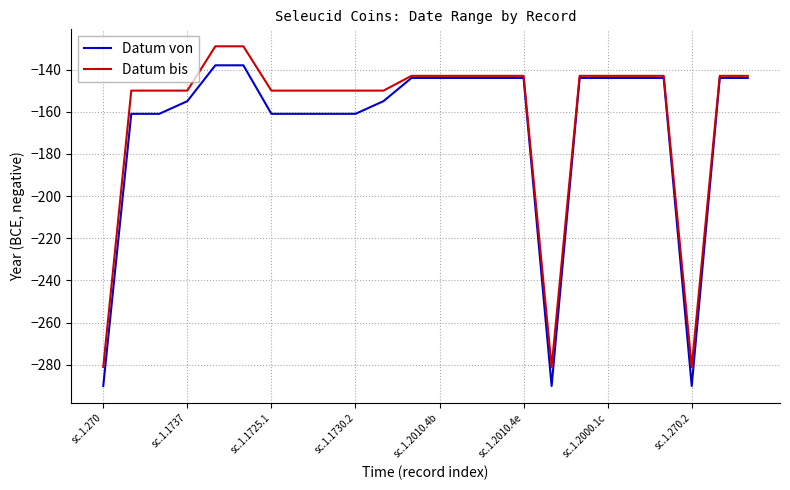

What is the lowest value of the Datum von series?

-290